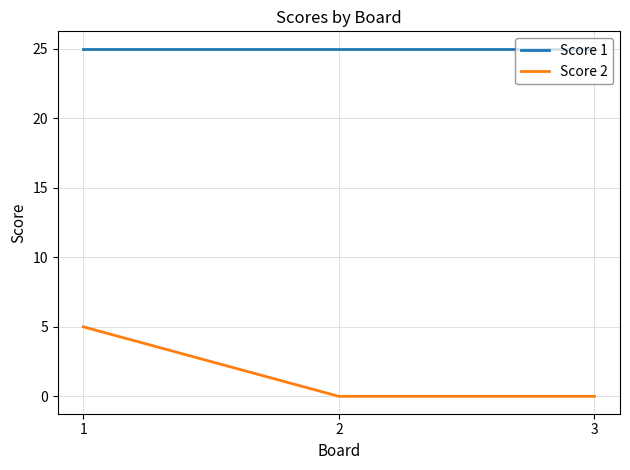

What is the sum of all Score 2 values?

5